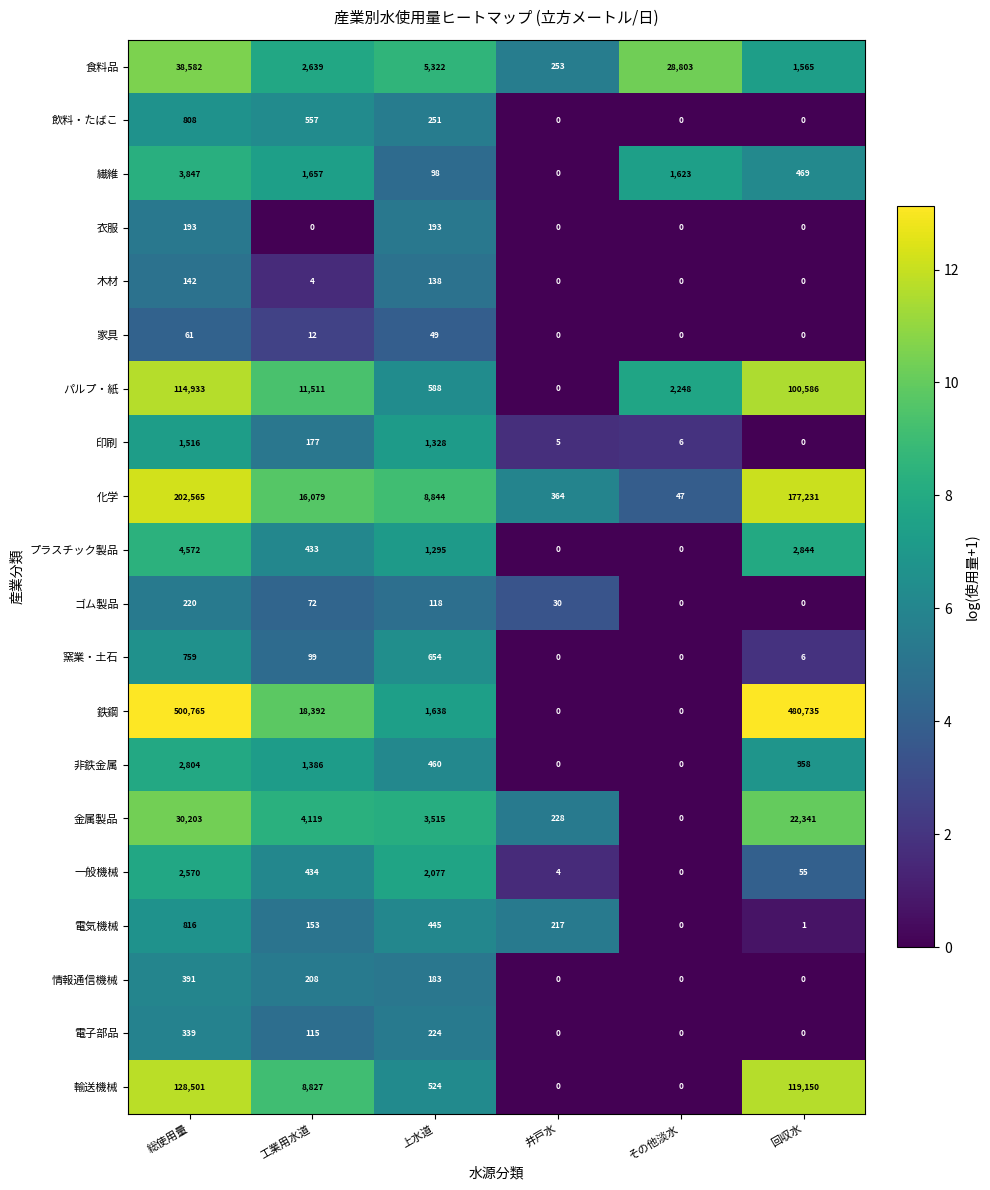

At which label does 食料品 first exceed 5322?

総使用量